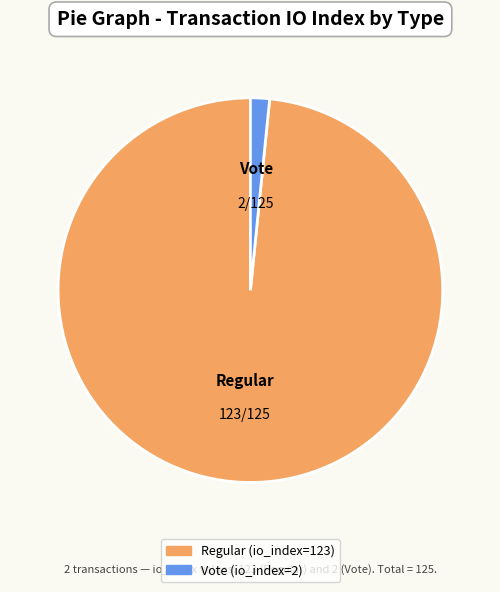

Is it true that Regular (io_index=123) is 98% of the pie?

True